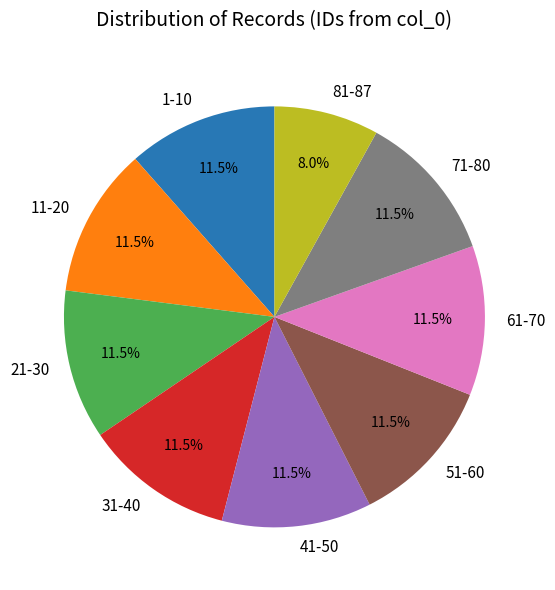

Which slice is the smallest?

81-87